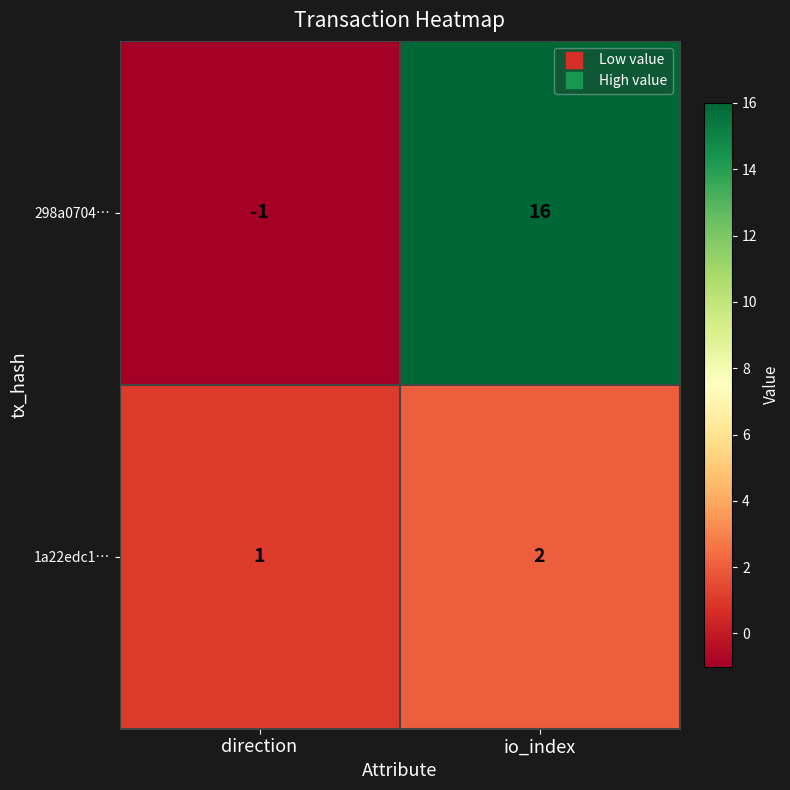

What is the difference between the highest and lowest values at direction?

2